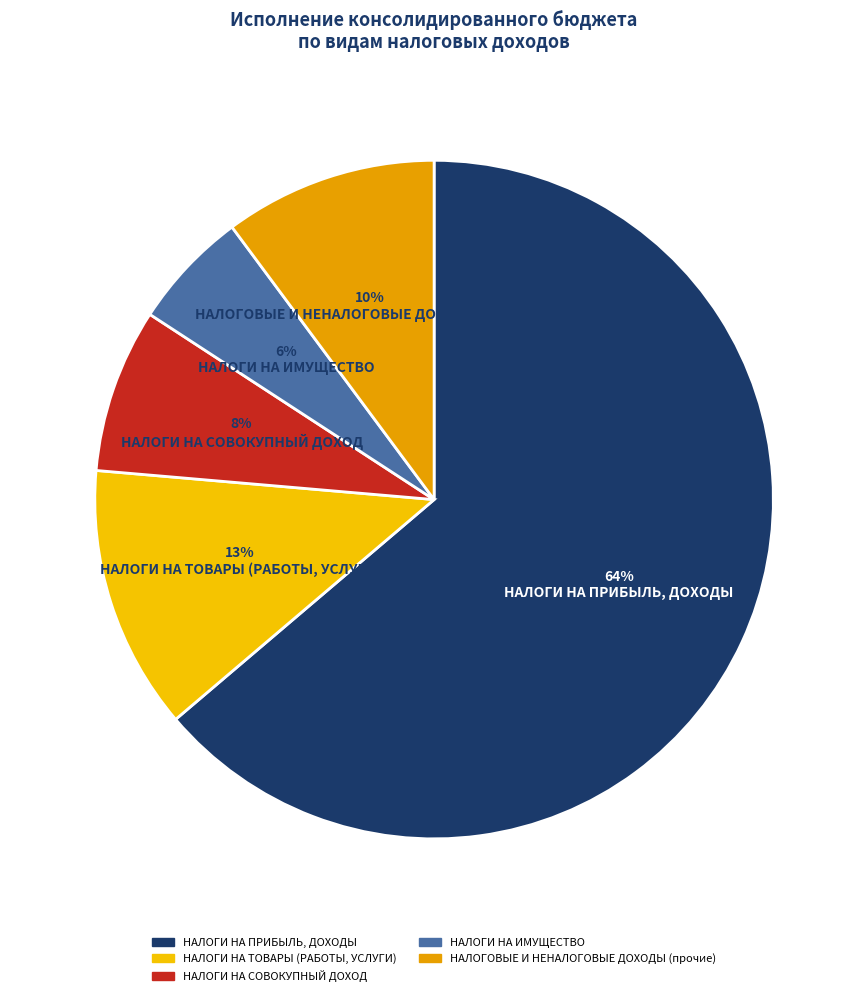

What percentage is the НАЛОГИ НА ТОВАРЫ (РАБОТЫ, УСЛУГИ) slice, to the nearest percent?

13%